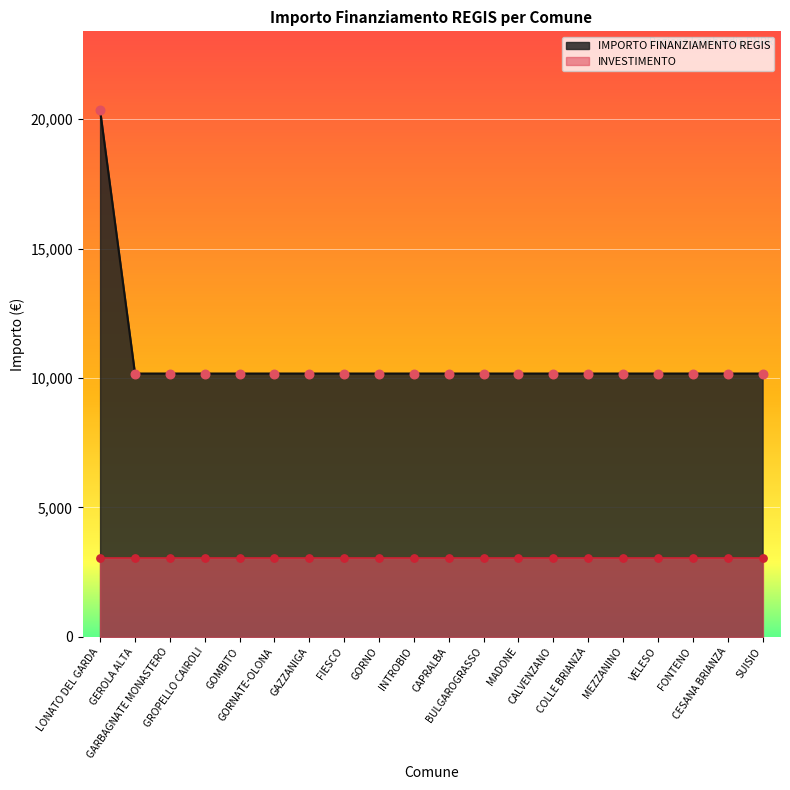

What is the change in value from LONATO DEL GARDA to MEZZANINO?

-10172